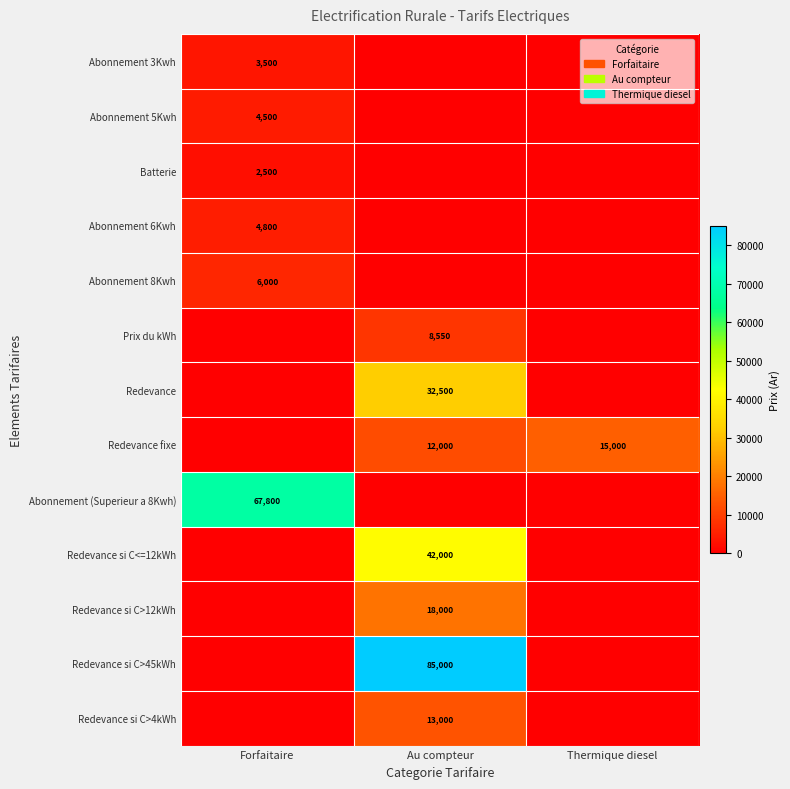

Is it true that Redevance si C>4kWh equals 13000 at Au compteur?

True